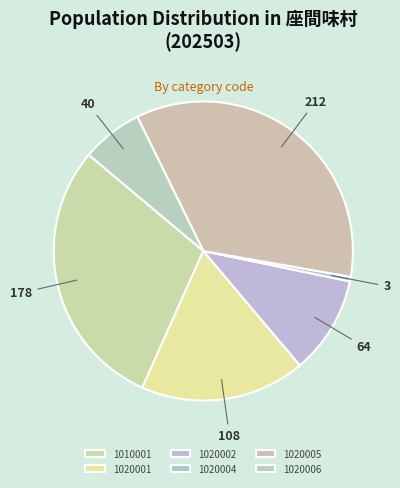

Which category has the biggest portion of the pie?

1020005